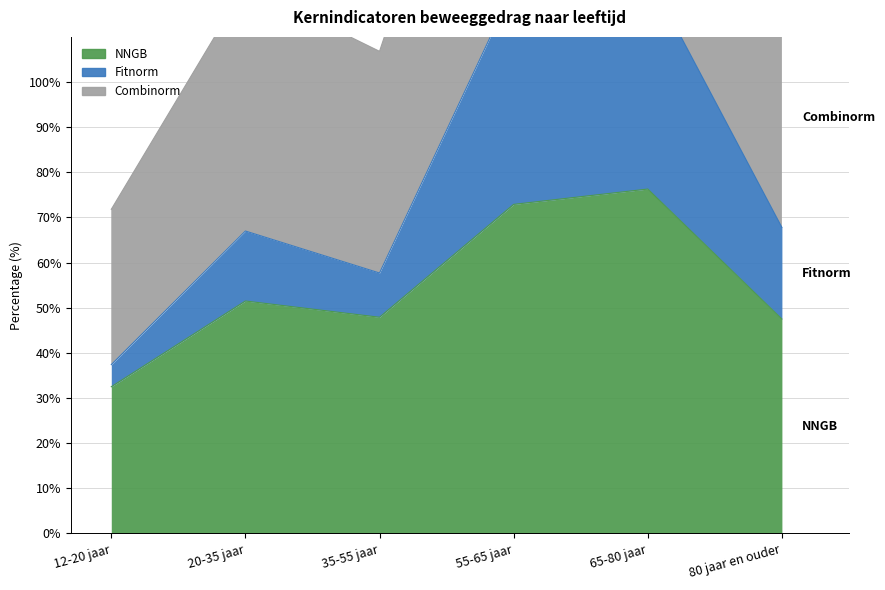

Count the number of categories in the chart.

6